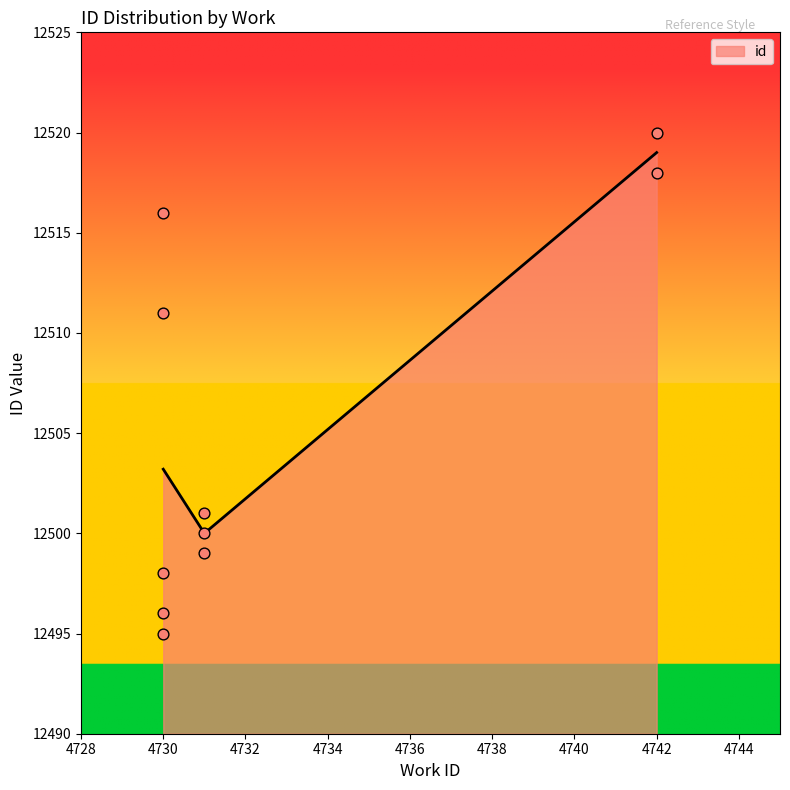

Which has a higher value, 4730 or 4730?

4730